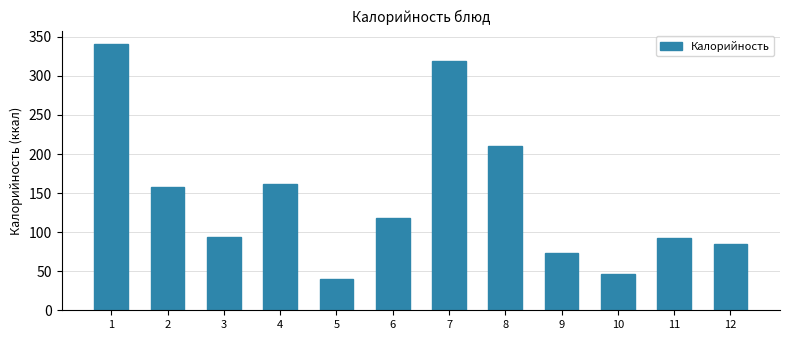

Reading left to right, transcribe all the data shown in this chart.

341	158	94	161	40	118	319	210	73	47	92	85